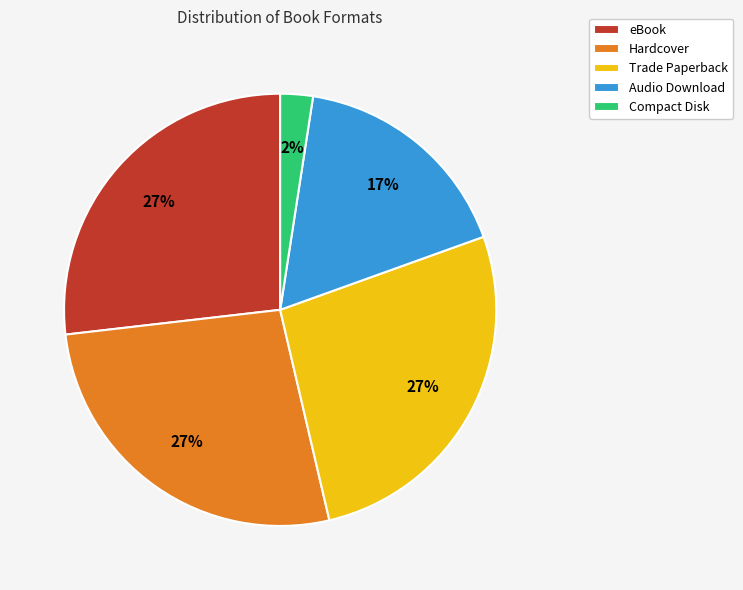

Which category has the smallest portion of the pie?

Compact Disk